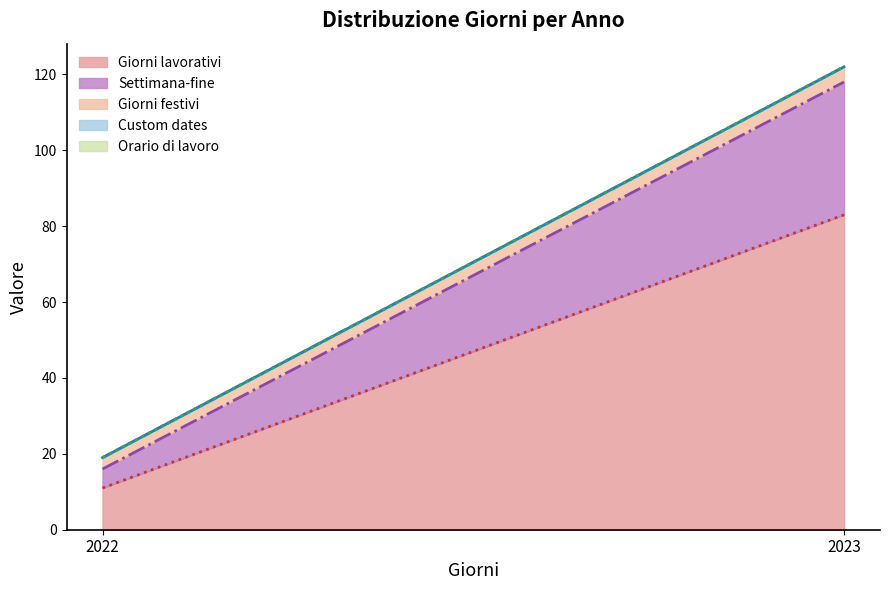

Reading right to left, list all the values displayed in this chart.

Giorni lavorativi: 2023=83	2022=11
Settimana-fine: 2023=35	2022=5
Giorni festivi: 2023=4	2022=3
Custom dates: 2023=0	2022=0
Orario di lavoro: 2023=0	2022=0